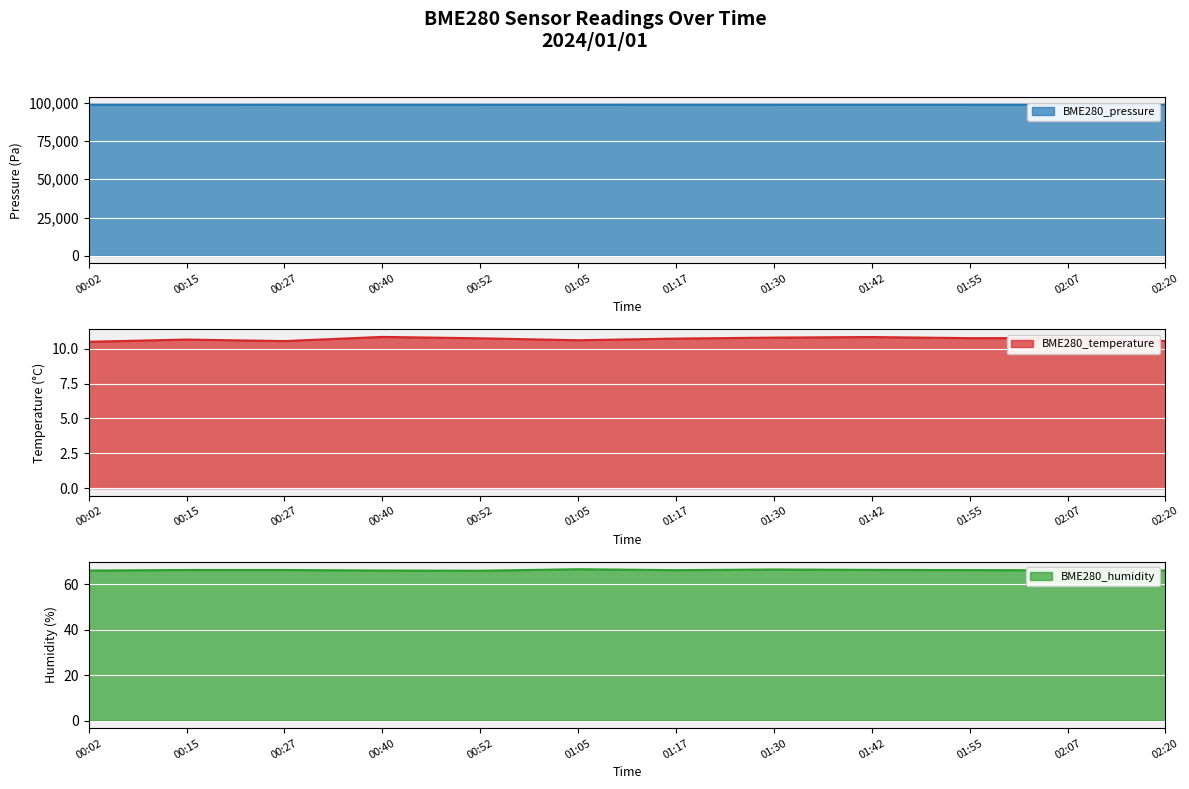

At which category does BME280_humidity reach its first local peak?

00:15